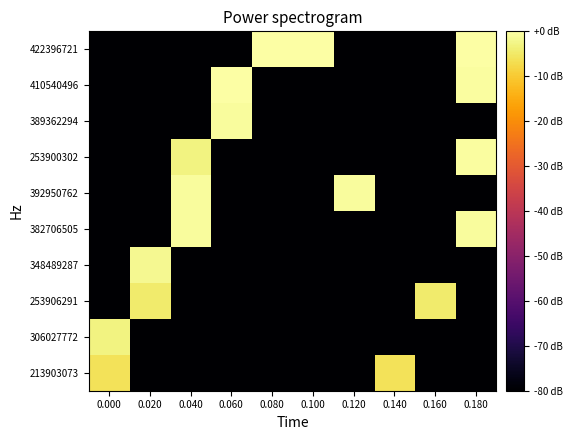

Reading left to right, transcribe all the data shown in this chart.

213903073: 0.000=-6.0	0.020=-80.0	0.040=-80.0	0.060=-80.0	0.080=-80.0	0.100=-80.0	0.120=-80.0	0.140=-6.0	0.160=-80.0	0.180=-80.0
306027772: 0.000=-2.8	0.020=-80.0	0.040=-80.0	0.060=-80.0	0.080=-80.0	0.100=-80.0	0.120=-80.0	0.140=-80.0	0.160=-80.0	0.180=-80.0
253906291: 0.000=-80.0	0.020=-4.5	0.040=-80.0	0.060=-80.0	0.080=-80.0	0.100=-80.0	0.120=-80.0	0.140=-80.0	0.160=-4.5	0.180=-80.0
348489287: 0.000=-80.0	0.020=-1.7	0.040=-80.0	0.060=-80.0	0.080=-80.0	0.100=-80.0	0.120=-80.0	0.140=-80.0	0.160=-80.0	0.180=-80.0
382706505: 0.000=-80.0	0.020=-80.0	0.040=-0.9	0.060=-80.0	0.080=-80.0	0.100=-80.0	0.120=-80.0	0.140=-80.0	0.160=-80.0	0.180=-0.9
392950762: 0.000=-80.0	0.020=-80.0	0.040=-0.7	0.060=-80.0	0.080=-80.0	0.100=-80.0	0.120=-0.7	0.140=-80.0	0.160=-80.0	0.180=-80.0
253900302: 0.000=-80.0	0.020=-80.0	0.040=-3.0	0.060=-80.0	0.080=-80.0	0.100=-80.0	0.120=-80.0	0.140=-80.0	0.160=-80.0	0.180=-0.4
389362294: 0.000=-80.0	0.020=-80.0	0.040=-80.0	0.060=-0.7	0.080=-80.0	0.100=-80.0	0.120=-80.0	0.140=-80.0	0.160=-80.0	0.180=-80.0
410540496: 0.000=-80.0	0.020=-80.0	0.040=-80.0	0.060=-0.3	0.080=-80.0	0.100=-80.0	0.120=-80.0	0.140=-80.0	0.160=-80.0	0.180=-0.4
422396721: 0.000=-80.0	0.020=-80.0	0.040=-80.0	0.060=-80.0	0.080=-0.0	0.100=0.0	0.120=-80.0	0.140=-80.0	0.160=-80.0	0.180=-0.0